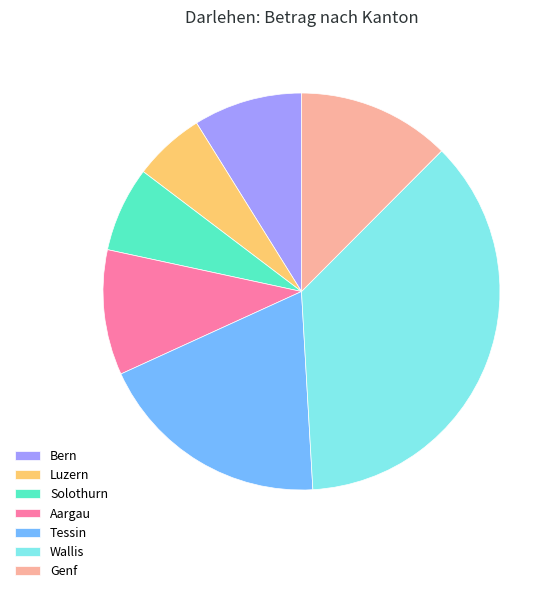

Which slice is the smallest?

Luzern